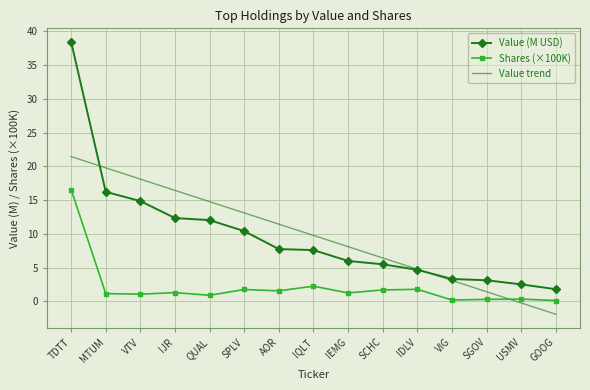

Which series has the largest range (max minus min)?

Value (M USD)